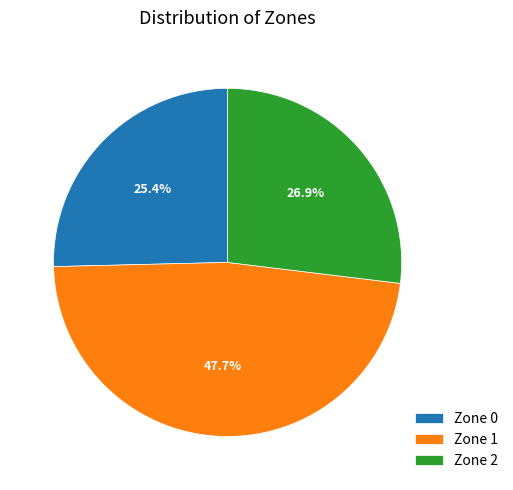

The Zone 1 slice represents 48% of the pie. True or false?

True